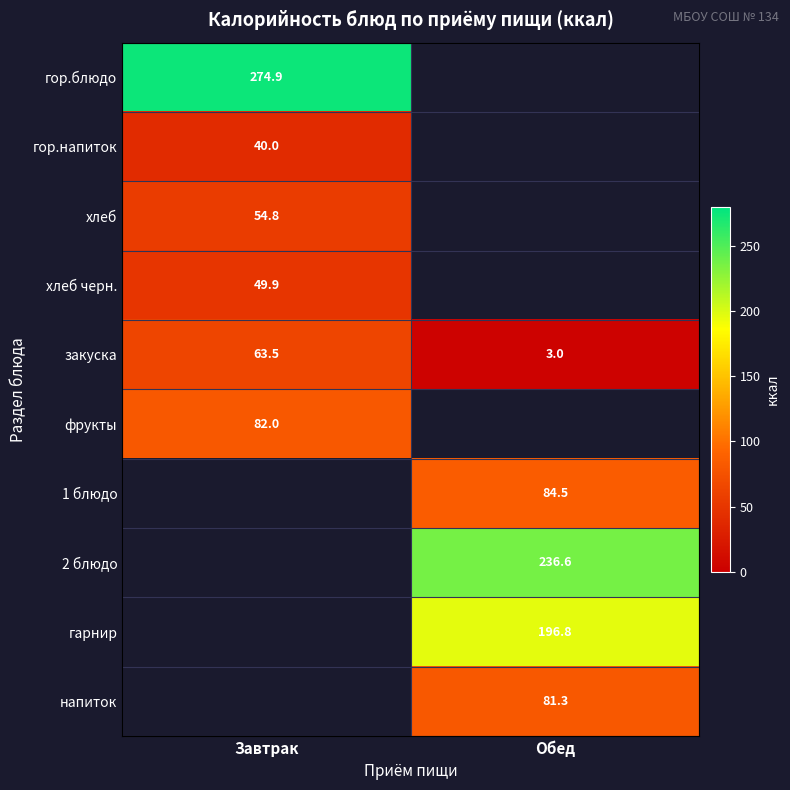

Is it true that закуска equals 3.0 at Обед?

True